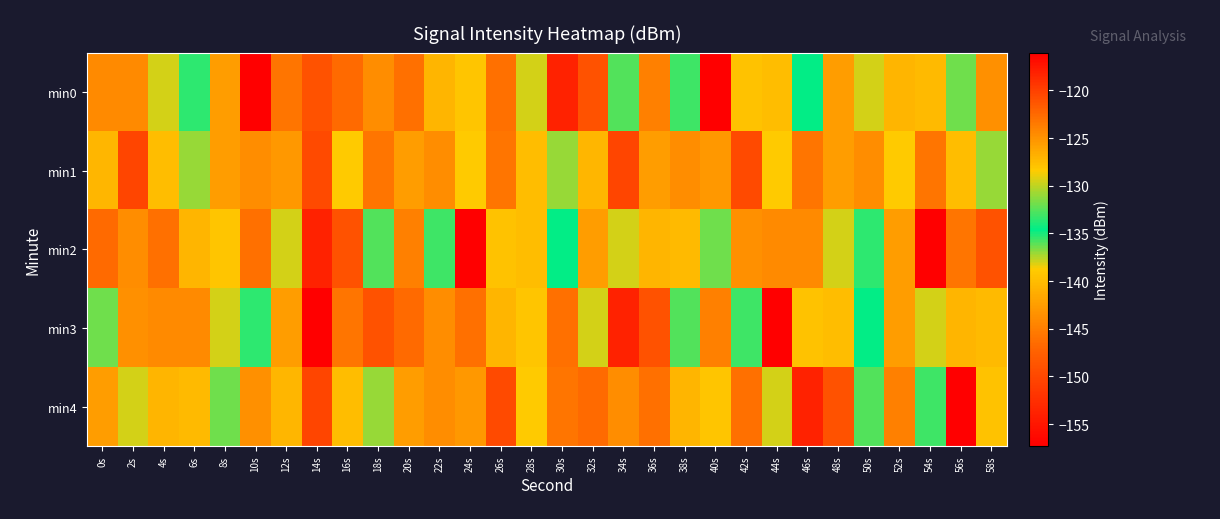

What is the maximum value shown in the chart?

-116.0